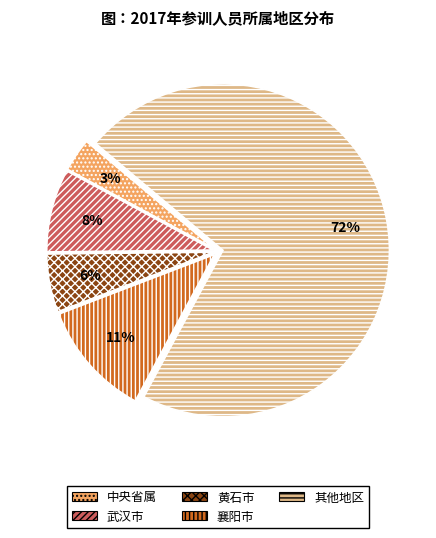

Which category accounts for the majority?

其他地区